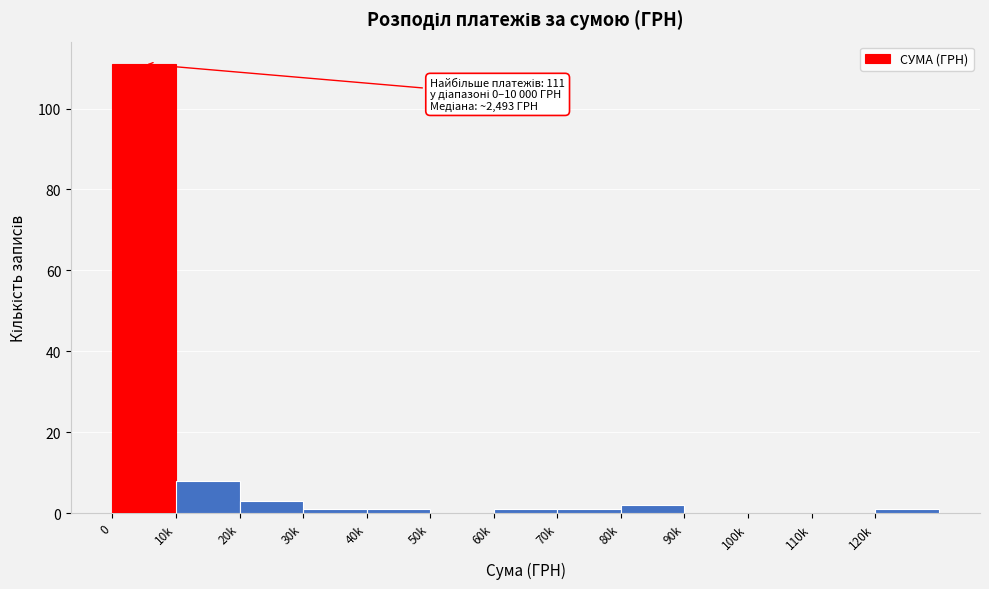

Reading right to left, list all the values displayed in this chart.

120k=1	110k=0	100k=0	90k=0	80k=2	70k=1	60k=1	50k=0	40k=1	30k=1	20k=3	10k=8	0=111